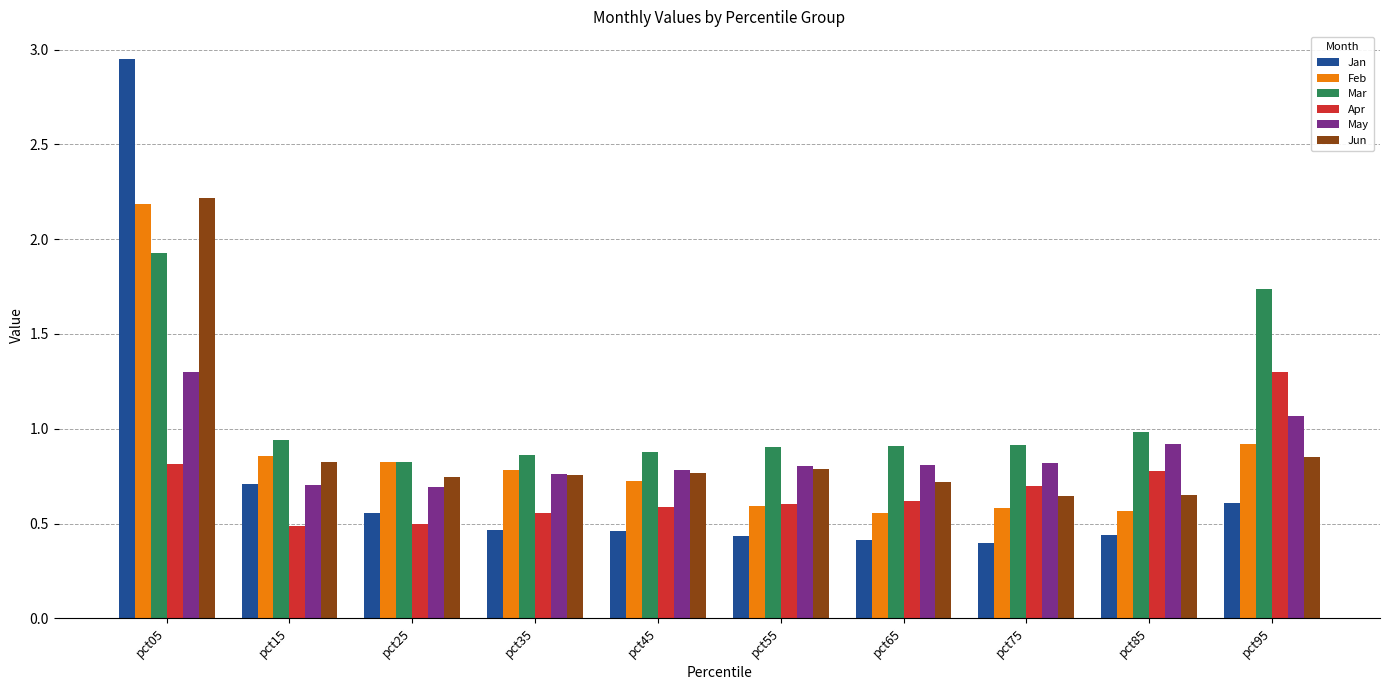

How many bars are there in each group?

6